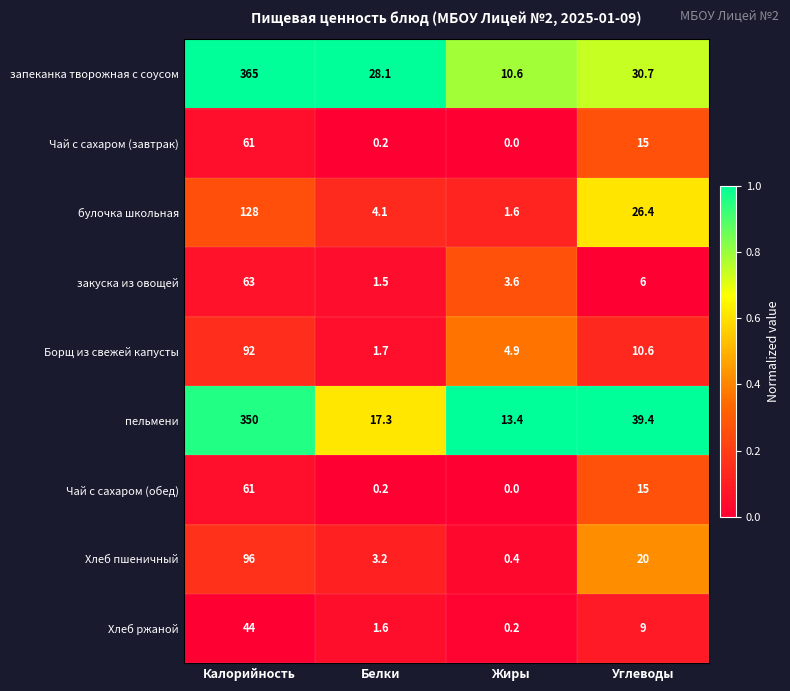

List the labels in order of запеканка творожная с соусом value, smallest first.

Жиры, Белки, Углеводы, Калорийность